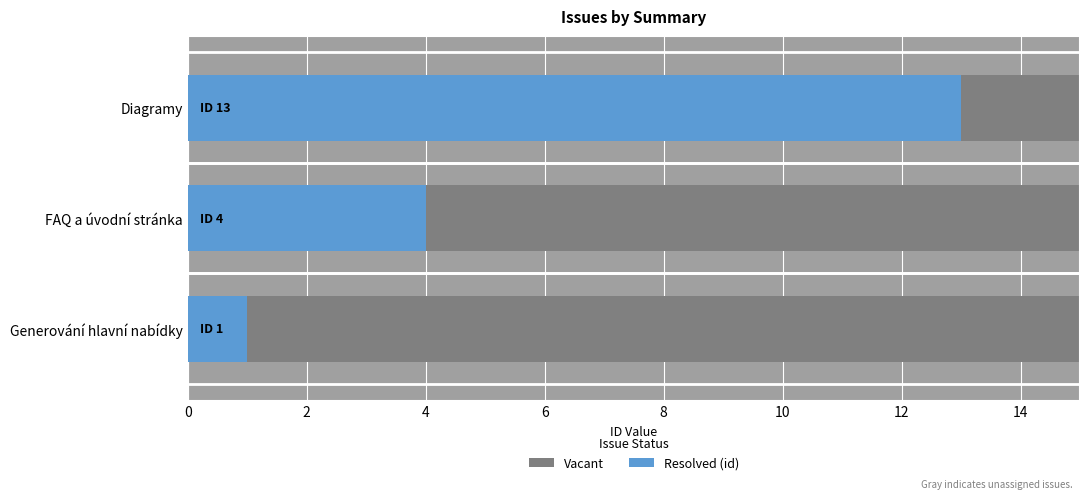

What is the difference between the second highest and minimum values?

3